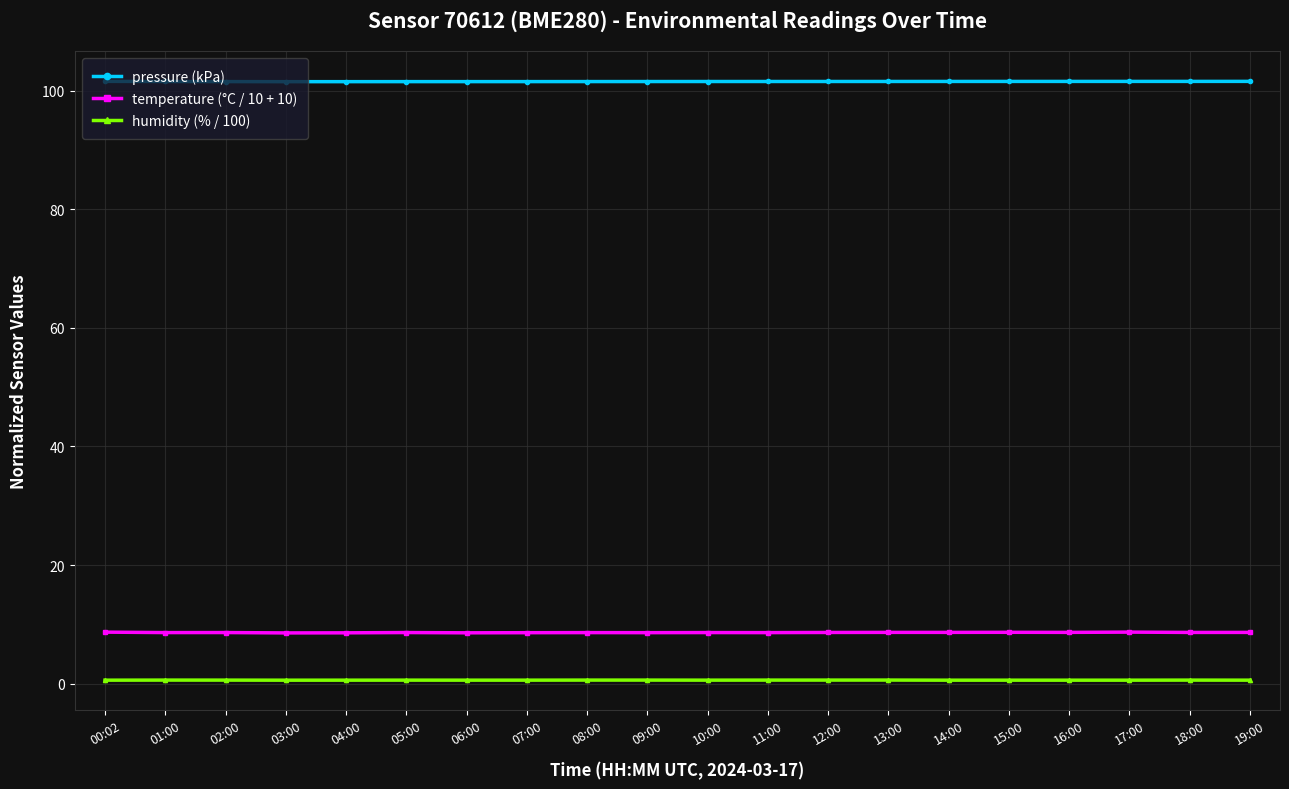

What are all the series names shown in the legend?

pressure (kPa), temperature (°C / 10 + 10), humidity (% / 100)